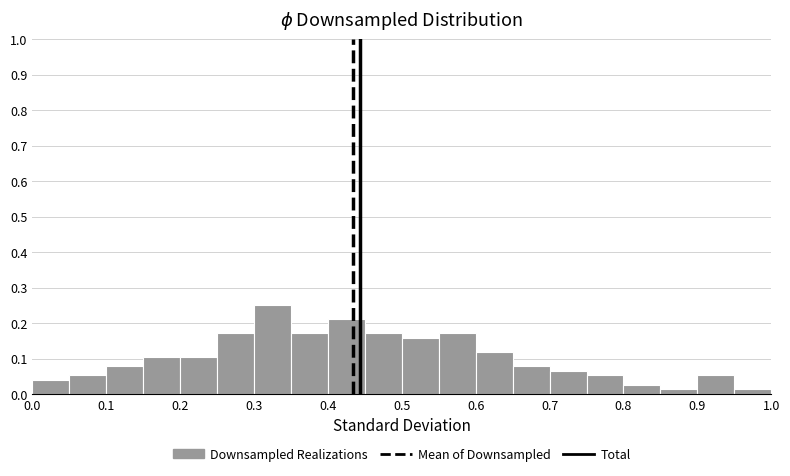

Reading left to right, transcribe this chart: for each bar, give the range it covers on the x-axis and its height. The values are not printed on the chart, so give them approximately, as read against the axis.

0.00 to 0.05: 0.04
0.05 to 0.10: 0.05
0.10 to 0.15: 0.08
0.15 to 0.20: 0.11
0.20 to 0.25: 0.11
0.25 to 0.30: 0.17
0.30 to 0.35: 0.25
0.35 to 0.40: 0.17
0.40 to 0.45: 0.21
0.45 to 0.50: 0.17
0.50 to 0.55: 0.16
0.55 to 0.60: 0.17
0.60 to 0.65: 0.12
0.65 to 0.70: 0.08
0.70 to 0.75: 0.07
0.75 to 0.80: 0.05
0.80 to 0.85: 0.03
0.85 to 0.90: 0.01
0.90 to 0.95: 0.05
0.95 to 1.00: 0.01